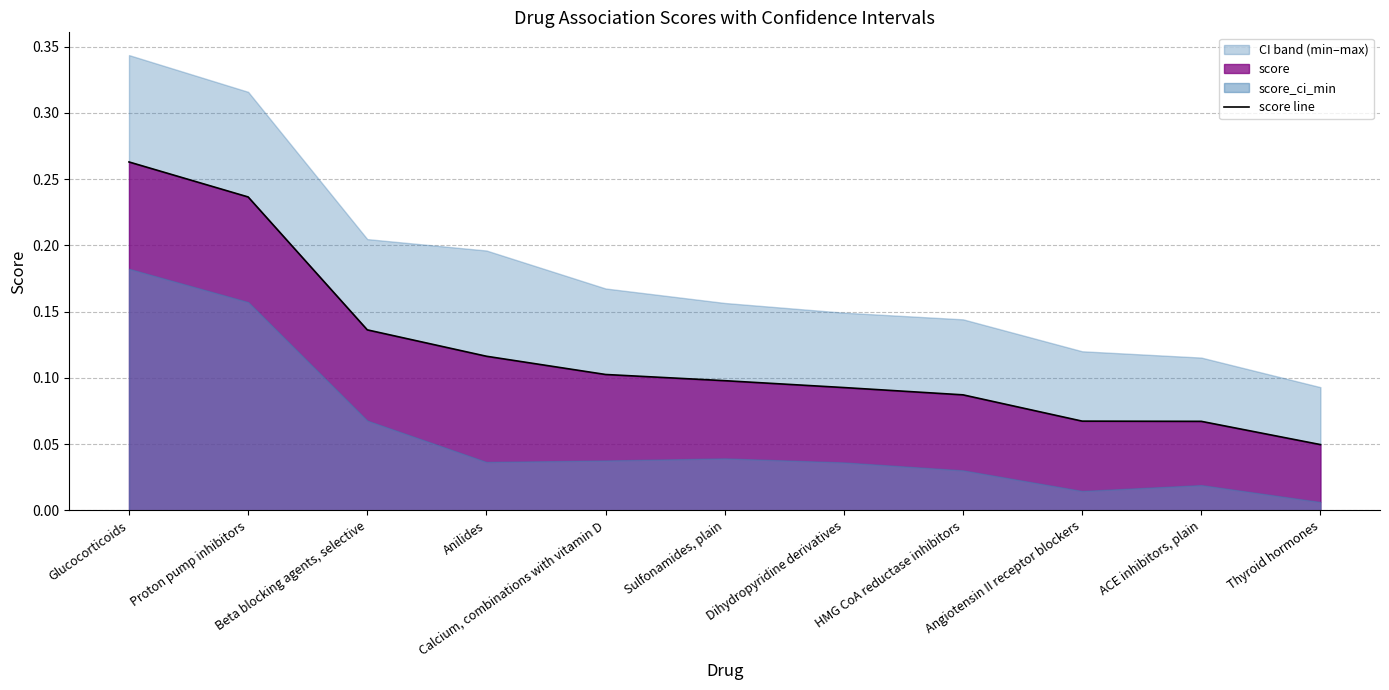

At which category does the chart reach its peak across all series?

Glucocorticoids